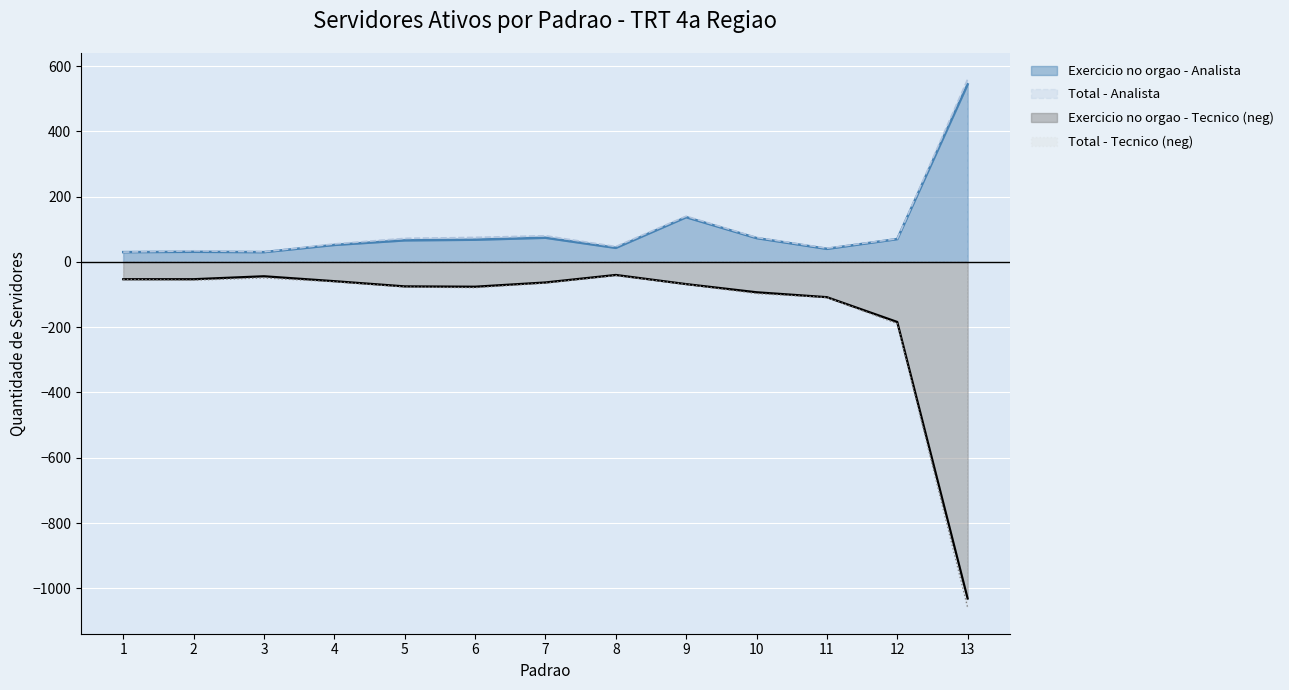

Is the value of Exercicio no orgao - Analista at 5 greater than the value of Total - Analista at 1?

Yes